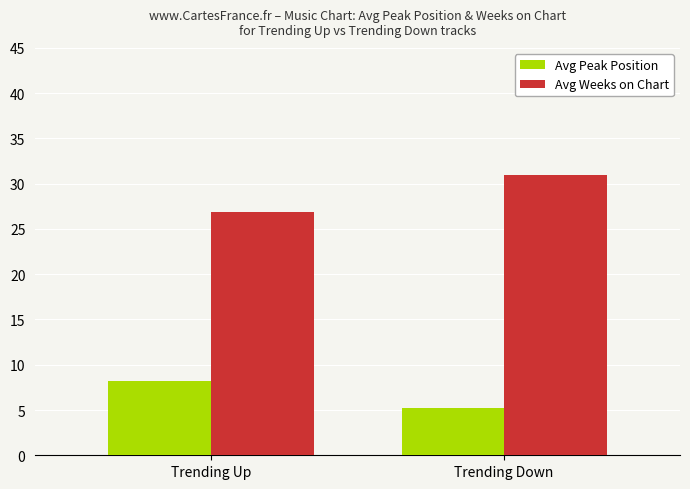

At which category is the sum across all series the highest?

Trending Down